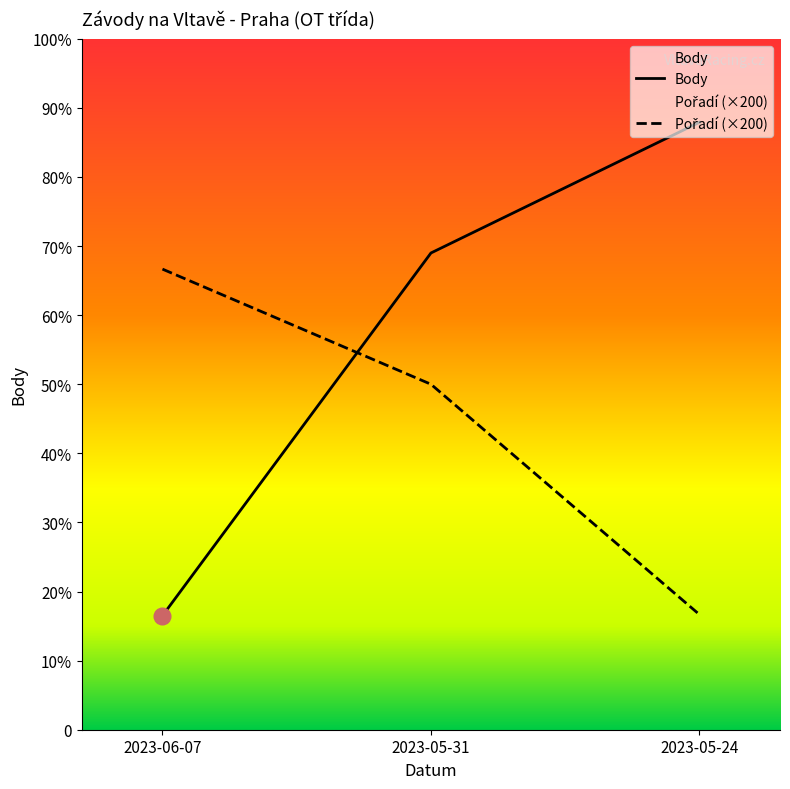

List the labels in order of Body value, smallest first.

2023-06-07, 2023-05-31, 2023-05-24